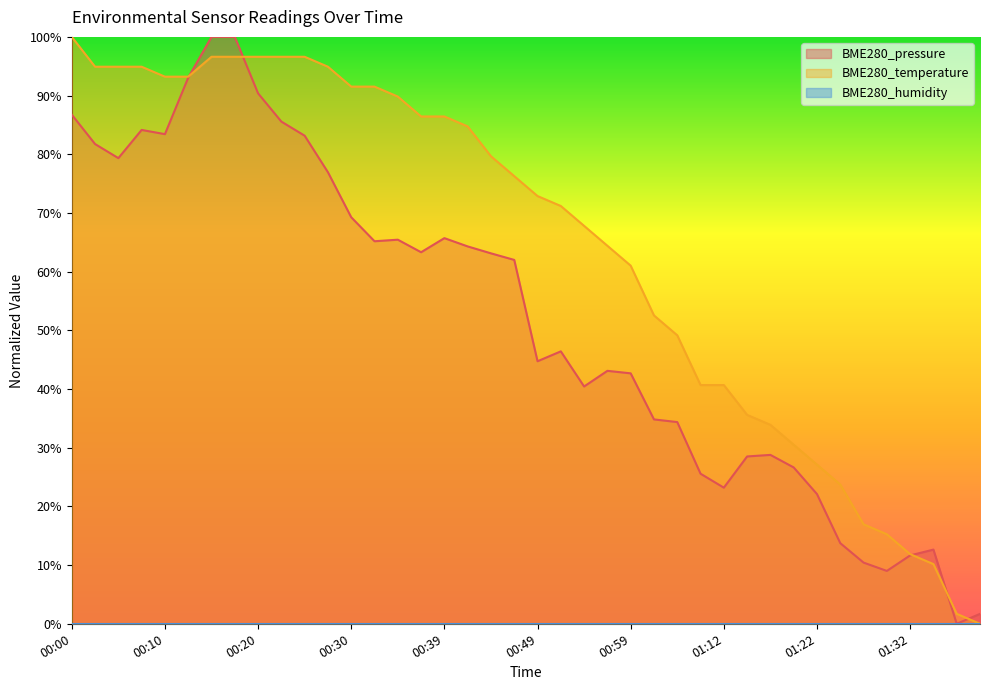

What value does the BME280_temperature series have at 00:10?

0.9